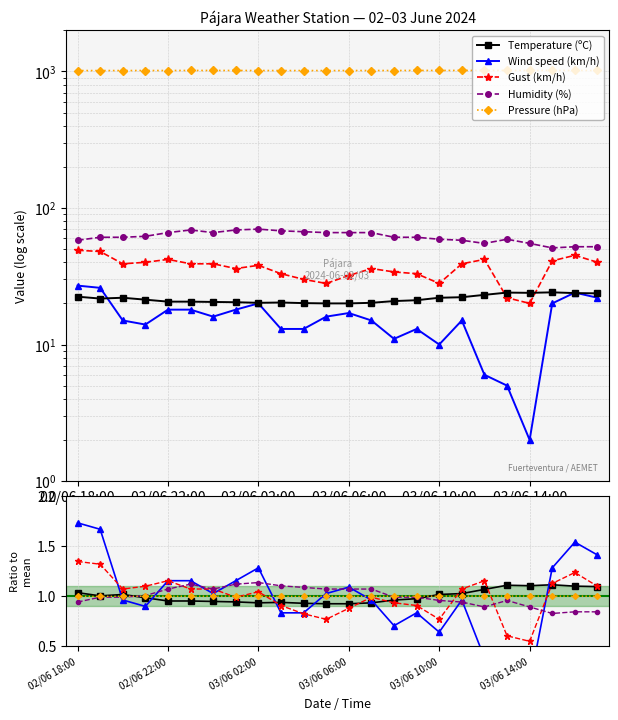

Reading right to left, list all the values displayed in this chart.

Temperature (ºC): 1.1	1.1	1.1	1.1	1.1	1.1	1.0	1.0	1.0	1.0	0.9	0.9	0.9	0.9	0.9	0.9	0.9	0.9	1.0	1.0	1.0	1.0	1.0	1.0
Wind speed (km/h): 1.4	1.5	1.3	0.1	0.3	0.4	1.0	0.6	0.8	0.7	1.0	1.1	1.0	0.8	0.8	1.3	1.2	1.0	1.2	1.2	0.9	1.0	1.7	1.7
Gust (km/h): 1.1	1.2	1.1	0.5	0.6	1.2	1.1	0.8	0.9	0.9	1.0	0.9	0.8	0.8	0.9	1.0	1.0	1.1	1.1	1.2	1.1	1.1	1.3	1.3
Humidity (%): 0.8	0.8	0.8	0.9	1.0	0.9	0.9	1.0	1.0	1.0	1.1	1.1	1.1	1.1	1.1	1.1	1.1	1.1	1.1	1.1	1.0	1.0	1.0	0.9
Pressure (hPa): 1.0	1.0	1.0	1.0	1.0	1.0	1.0	1.0	1.0	1.0	1.0	1.0	1.0	1.0	1.0	1.0	1.0	1.0	1.0	1.0	1.0	1.0	1.0	1.0